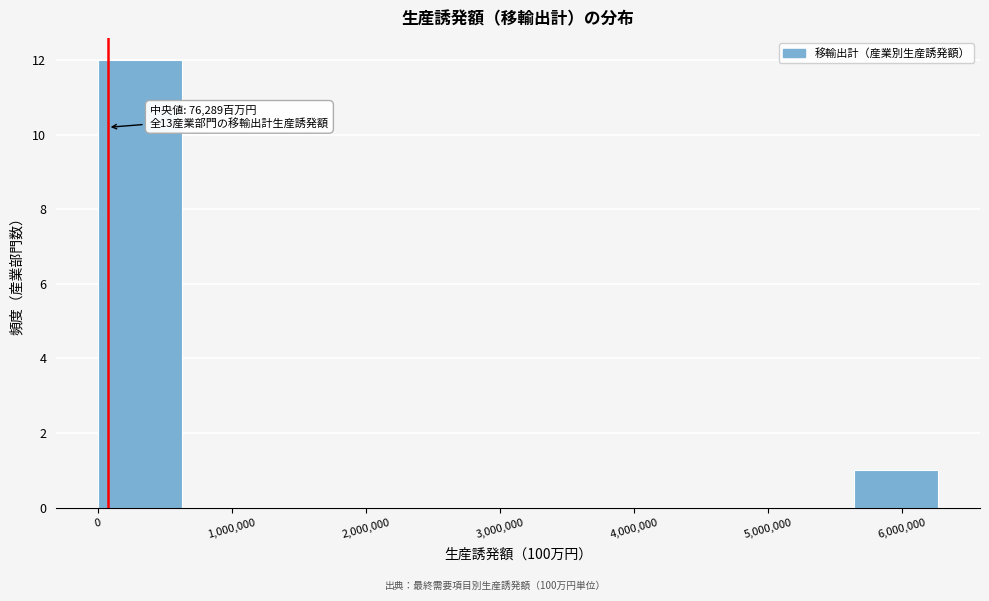

Which range on the x-axis has the tallest bar?

0 to 600000